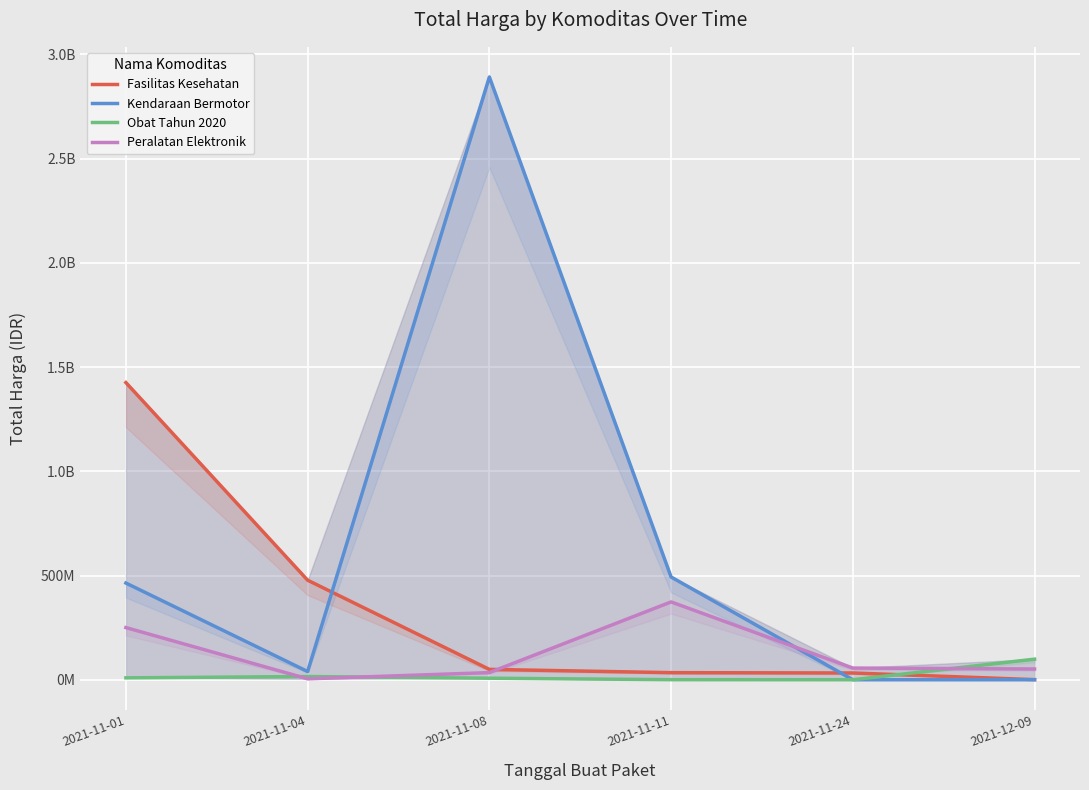

List the labels in order of Obat Tahun 2020 value, largest first.

2021-12-09, 2021-11-04, 2021-11-01, 2021-11-08, 2021-11-11, 2021-11-24